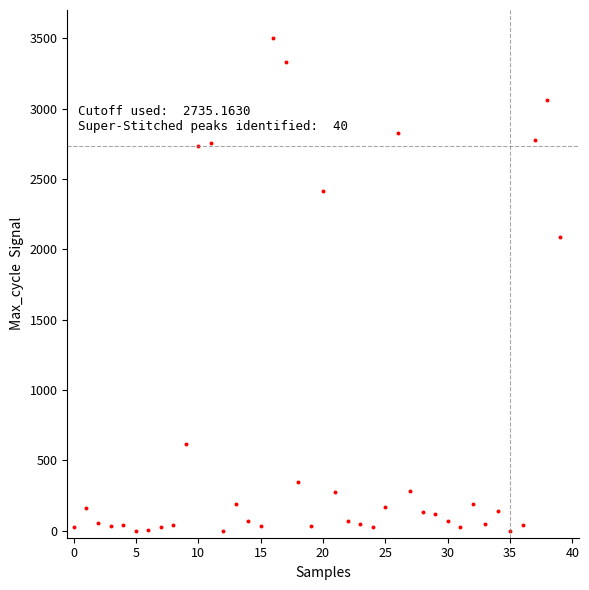

What Y value in the scatter plot is closest to 1750?

2089.2